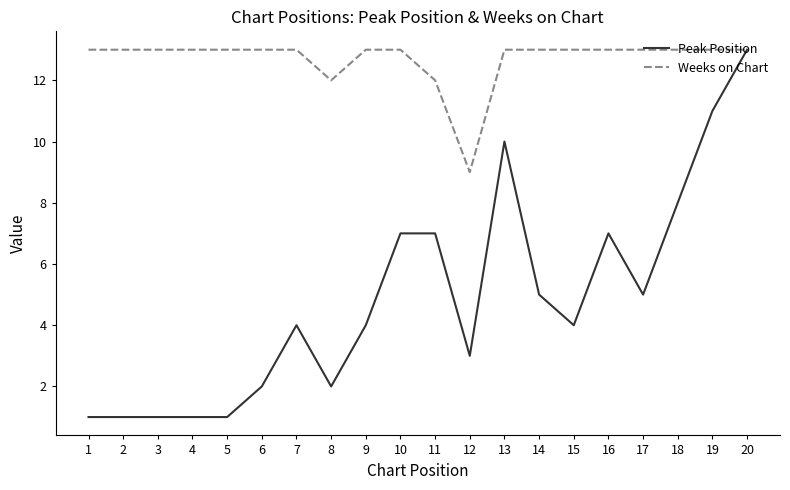

Is it true that Weeks on Chart equals 13 at 7?

True